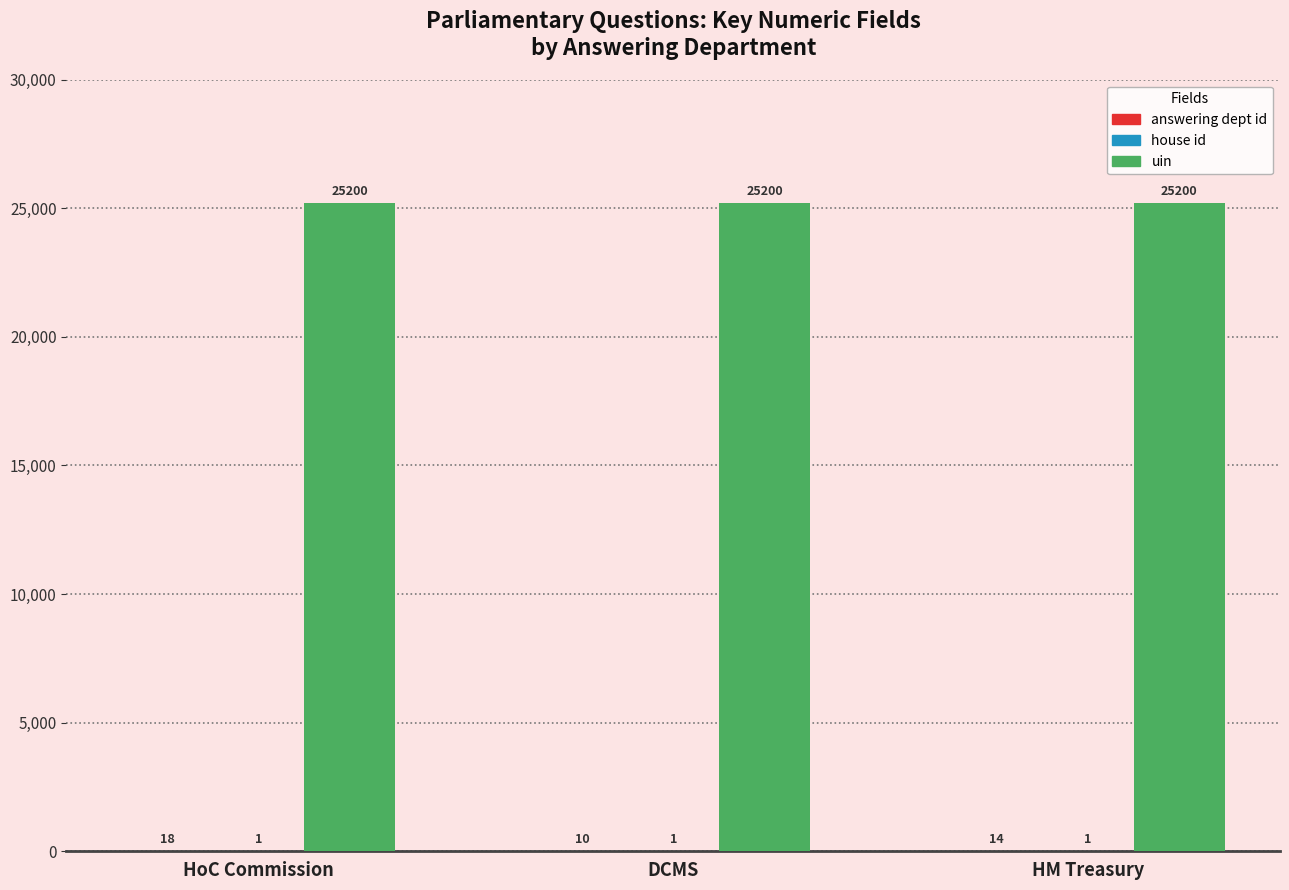

What is the greatest value displayed?

25200